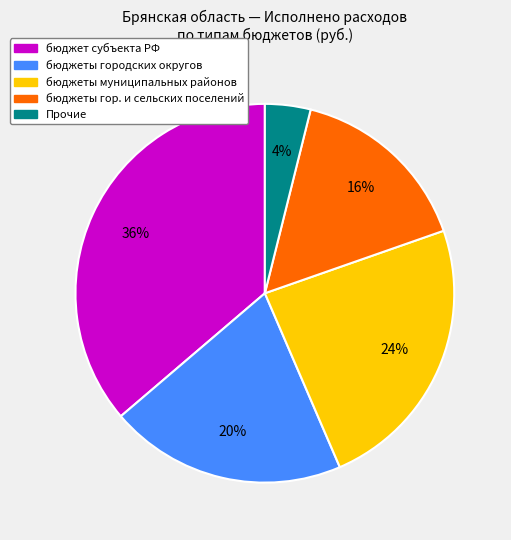

Is there a majority slice in this chart?

No